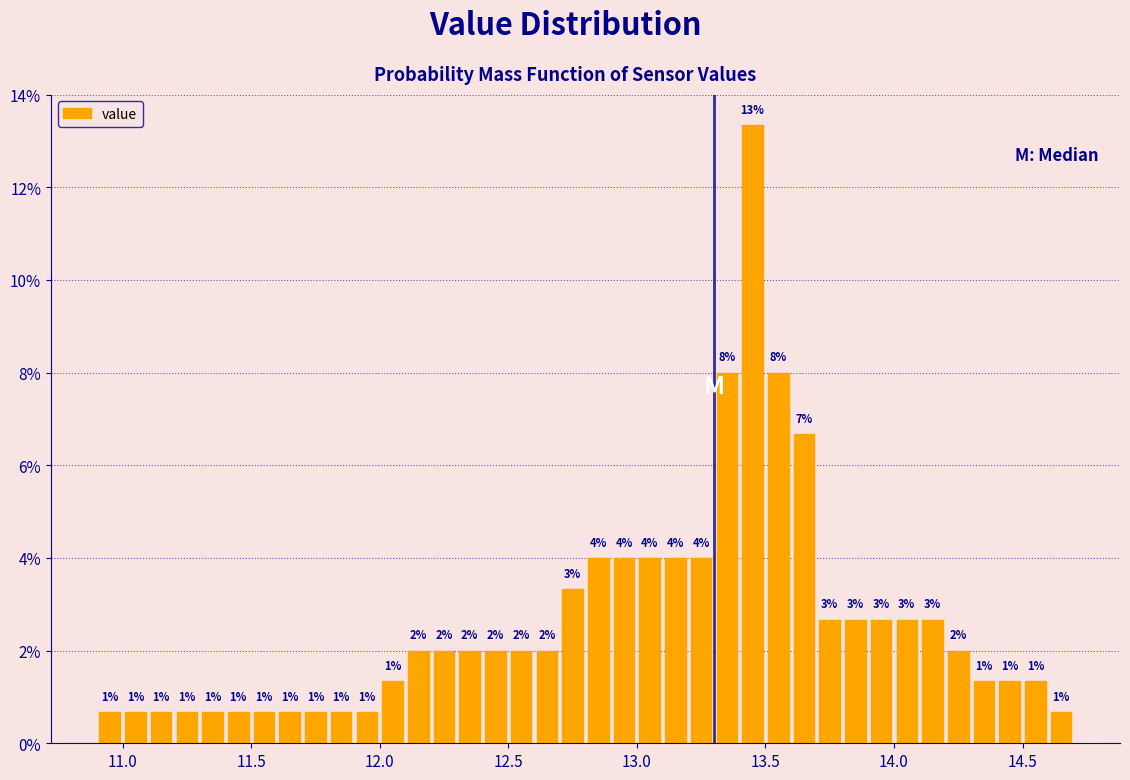

Read against the x-axis, roughly where is the centre of the tallest bar?

13.45